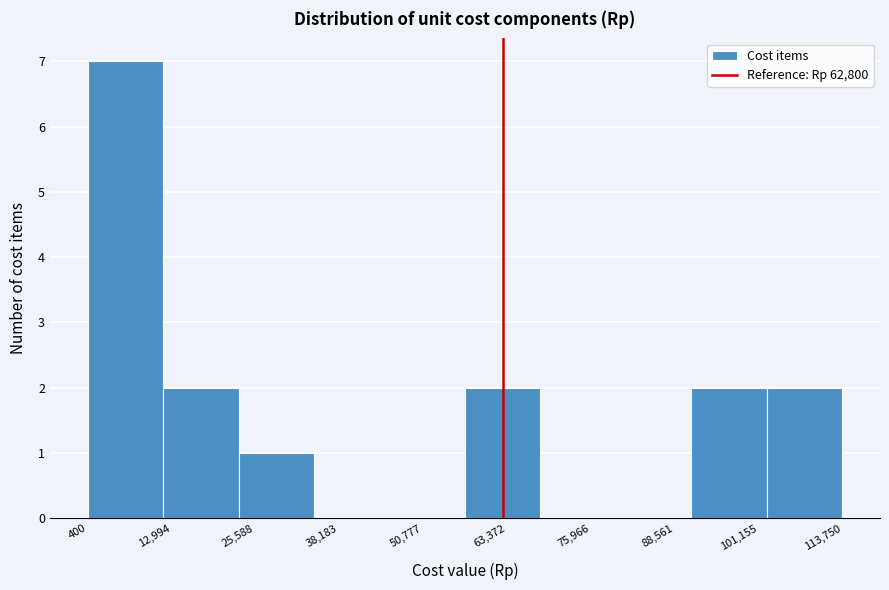

Reading left to right, transcribe this chart: for each bar, give the range it covers on the x-axis and its height. Neither the bar edges nor the heights are printed on the chart, so give them approximately, as read against the axes.

0 to 12000: 7
12000 to 24000: 2
24000 to 34000: 1
34000 to 46000: 0
46000 to 58000: 0
58000 to 68000: 2
68000 to 80000: 0
80000 to 92000: 0
92000 to 102000: 2
102000 to 114000: 2